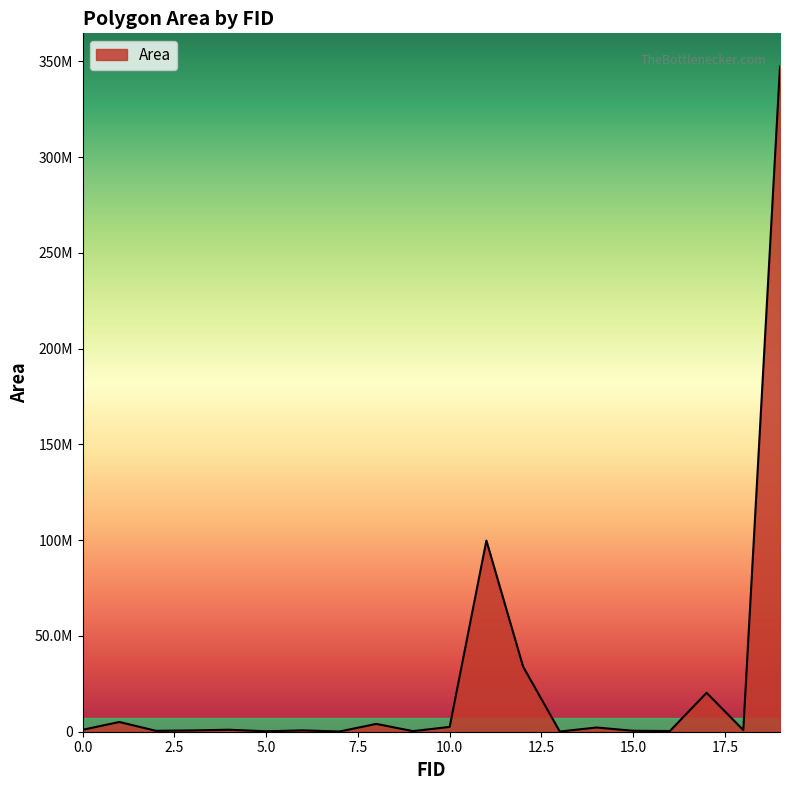

Rank the categories by value from highest to lowest.

19, 11, 12, 17, 1, 8, 10, 14, 4, 0, 18, 6, 3, 15, 2, 16, 9, 5, 7, 13